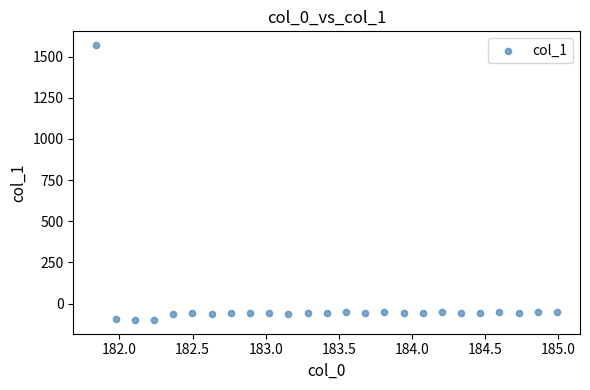

What is the range of Y values (max minus min)?

1670.0